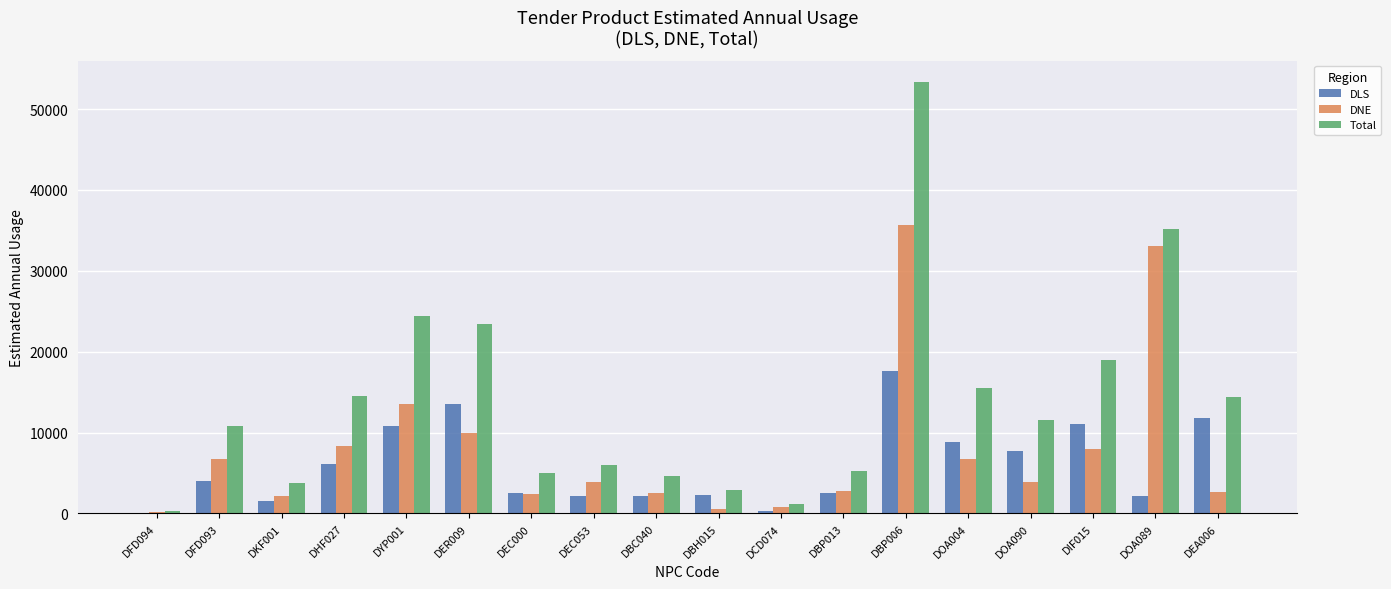

What are all the series names shown in the legend?

DLS, DNE, Total